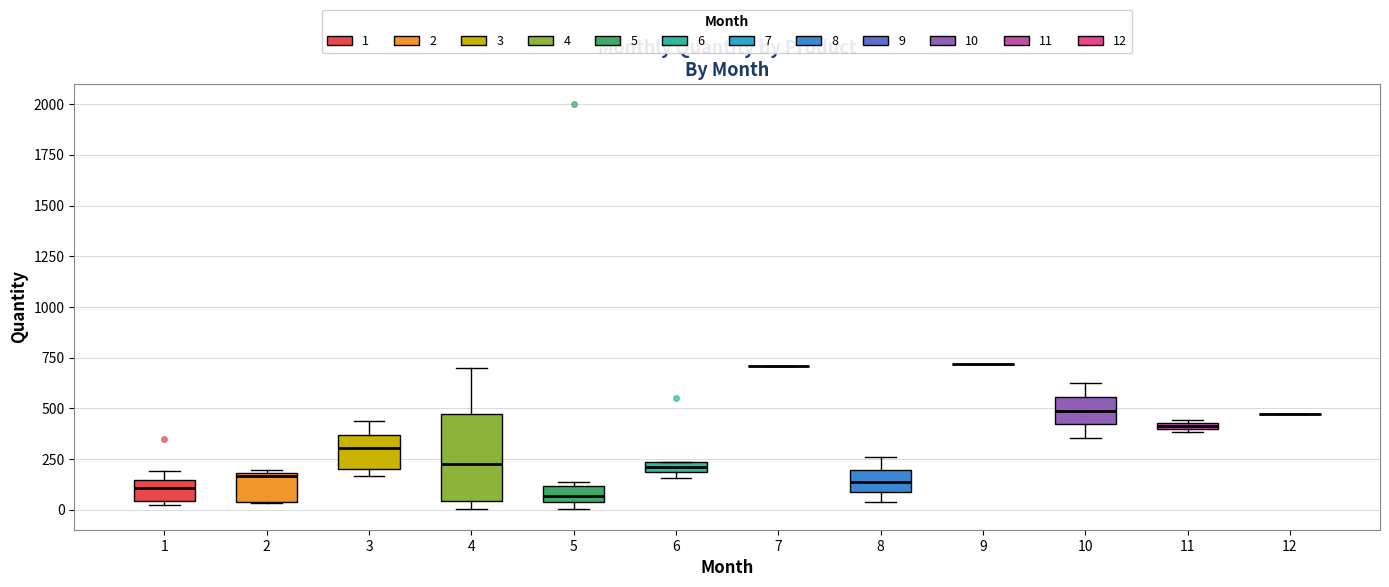

Where does the upper whisker of the box at x = 8 end on the y-axis? The values are not printed on the chart, so give them approximately, as read against the axis.

250